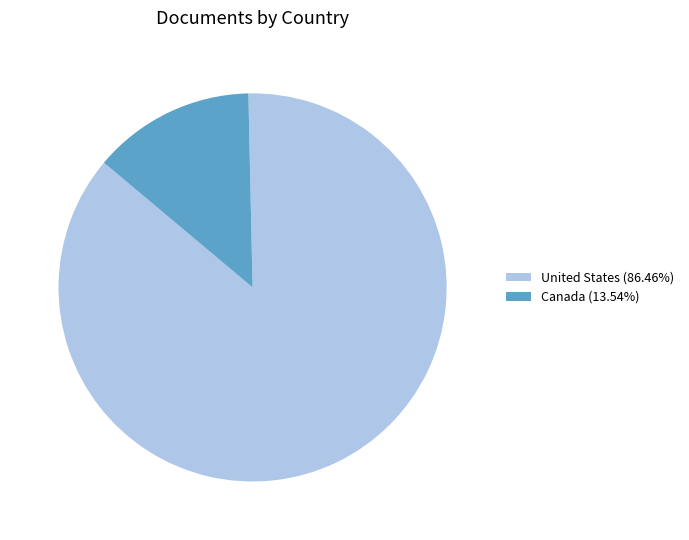

Do Canada (13.54%) and United States (86.46%) together represent more than half of the pie?

Yes